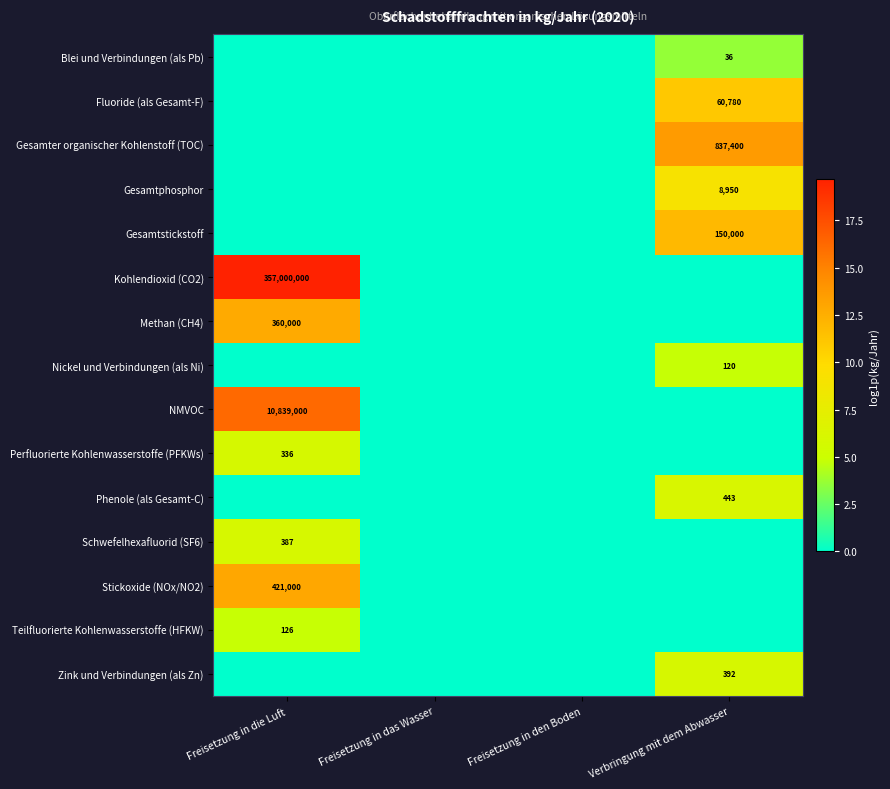

The value of Phenole (als Gesamt-C) at Verbringung mit dem Abwasser is 443. True or false?

True